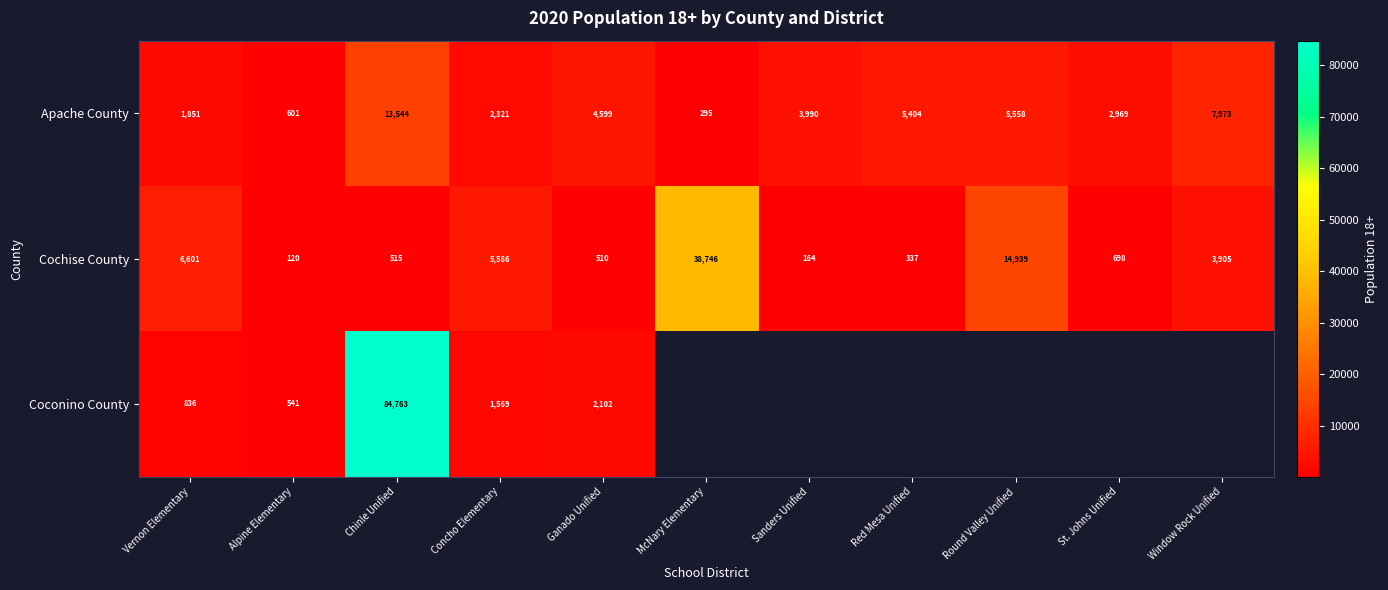

How many distinct data groups are displayed?

3